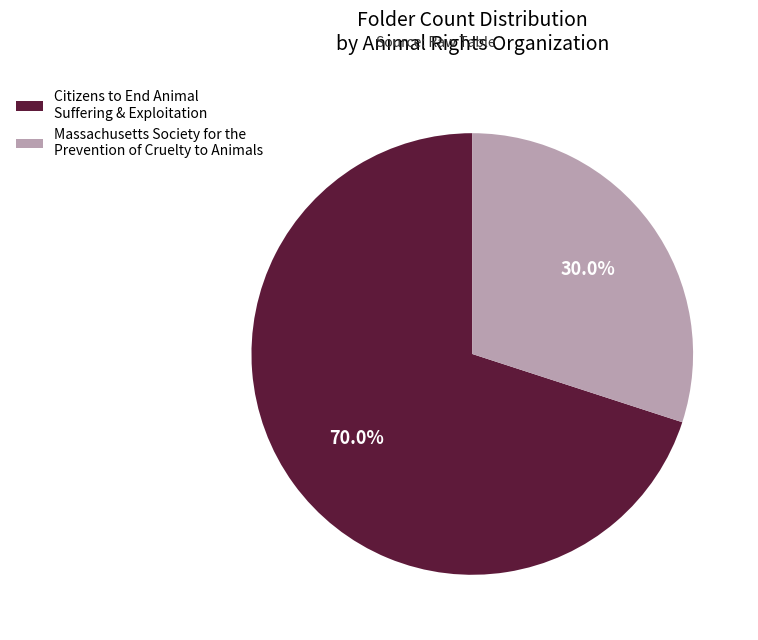

True or false: Massachusetts Society for the Prevention of Cruelty to Animals accounts for 30% of the total.

True